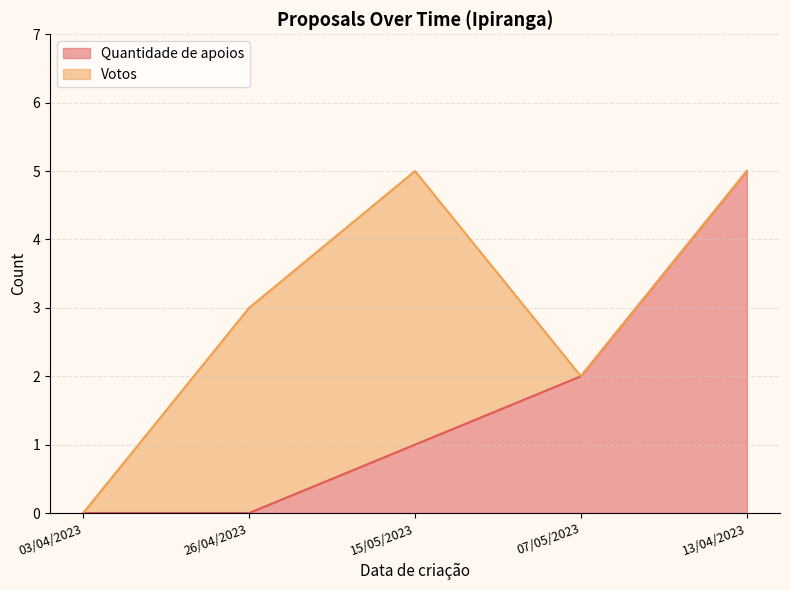

What value does the data have at 15/05/2023?

1